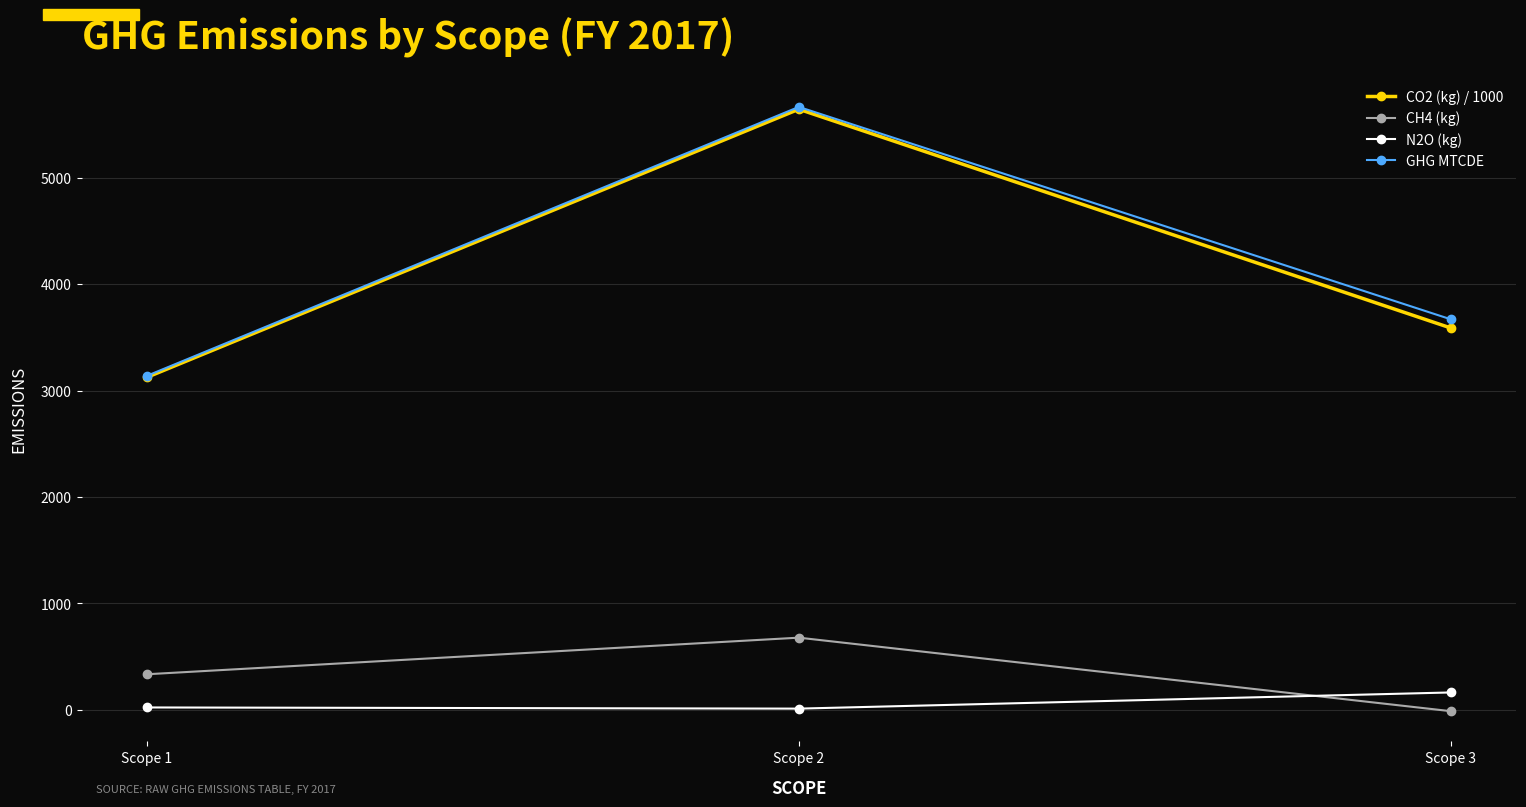

Does the chart have visible grid lines?

Yes